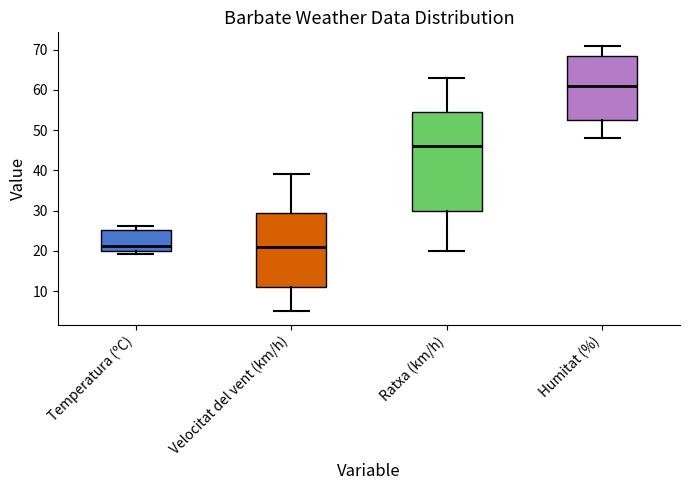

Which box is the tallest, from its lower edge to its upper edge?

Ratxa (km/h)